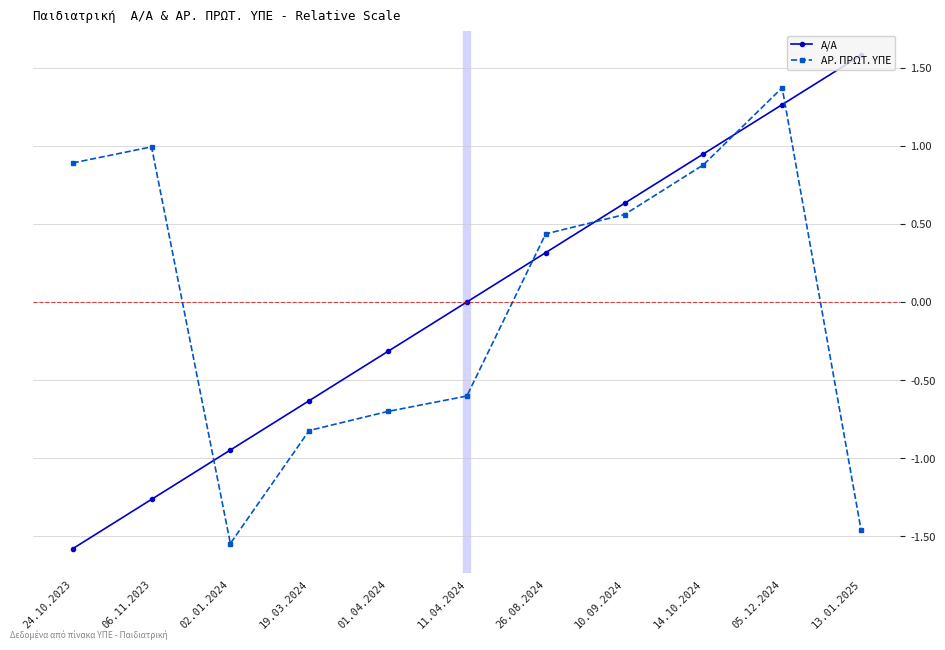

Is the value of Α/Α at 10.09.2024 greater than the value of ΑΡ. ΠΡΩΤ. ΥΠΕ at 11.04.2024?

Yes